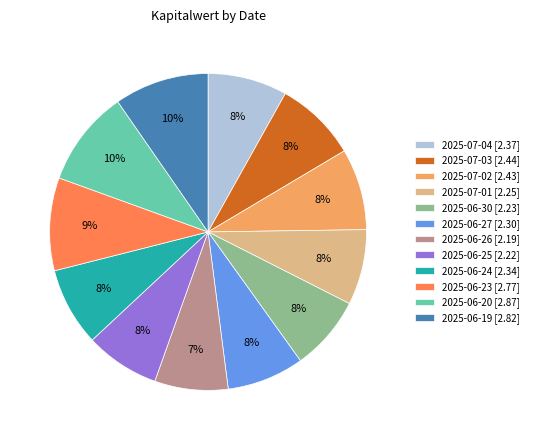

Is there any slice that represents more than half of the pie?

No